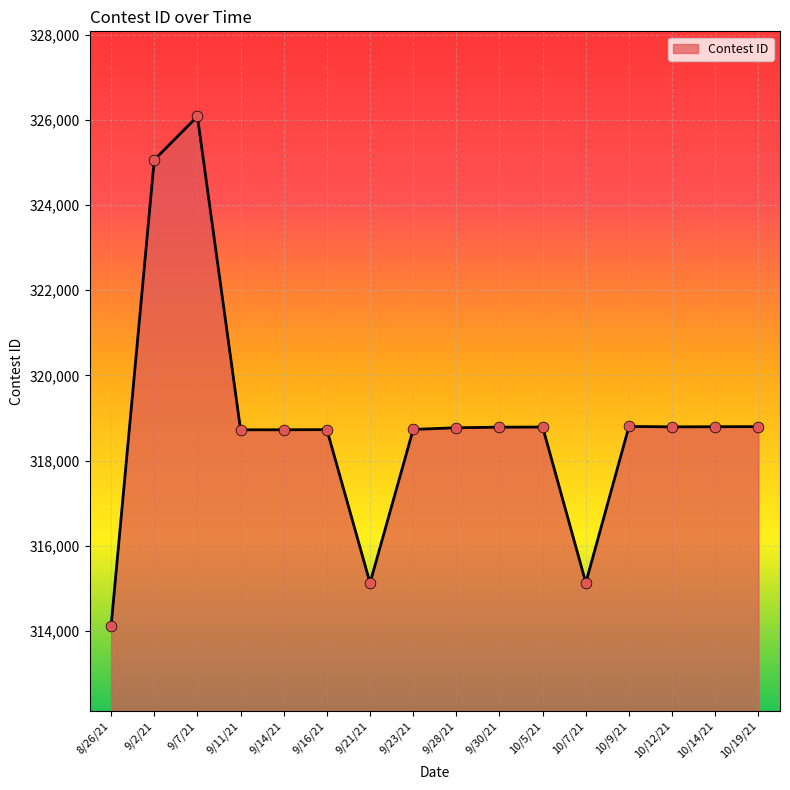

Which has a higher value, 9/7/21 or 9/21/21?

9/7/21